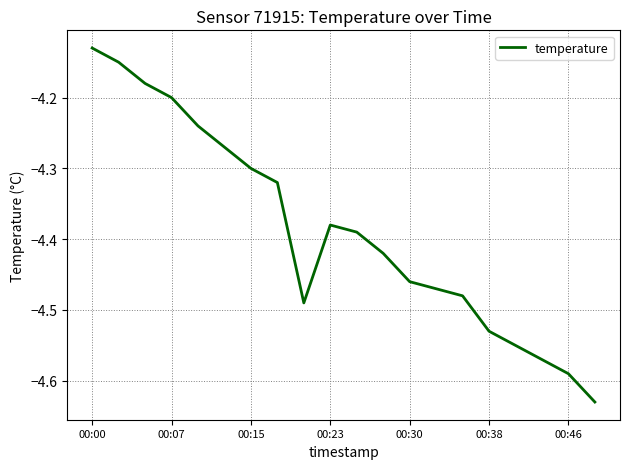

What is the difference between the maximum and minimum values?

0.5